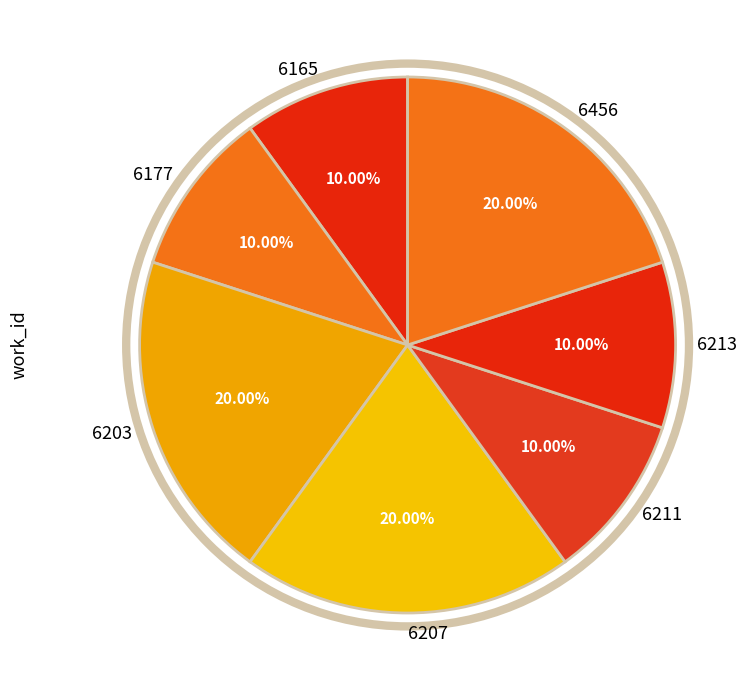

How many slices are in this pie chart?

7